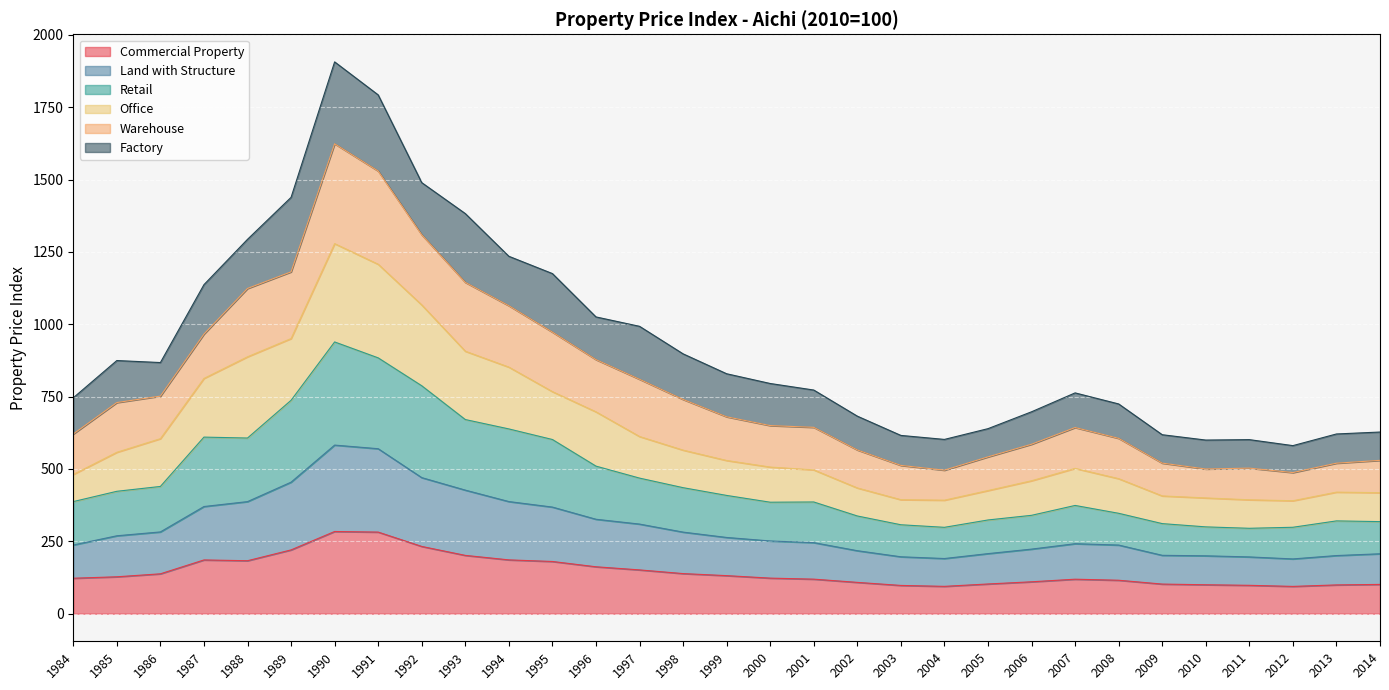

What is the minimum value for Commercial Property?

94.3